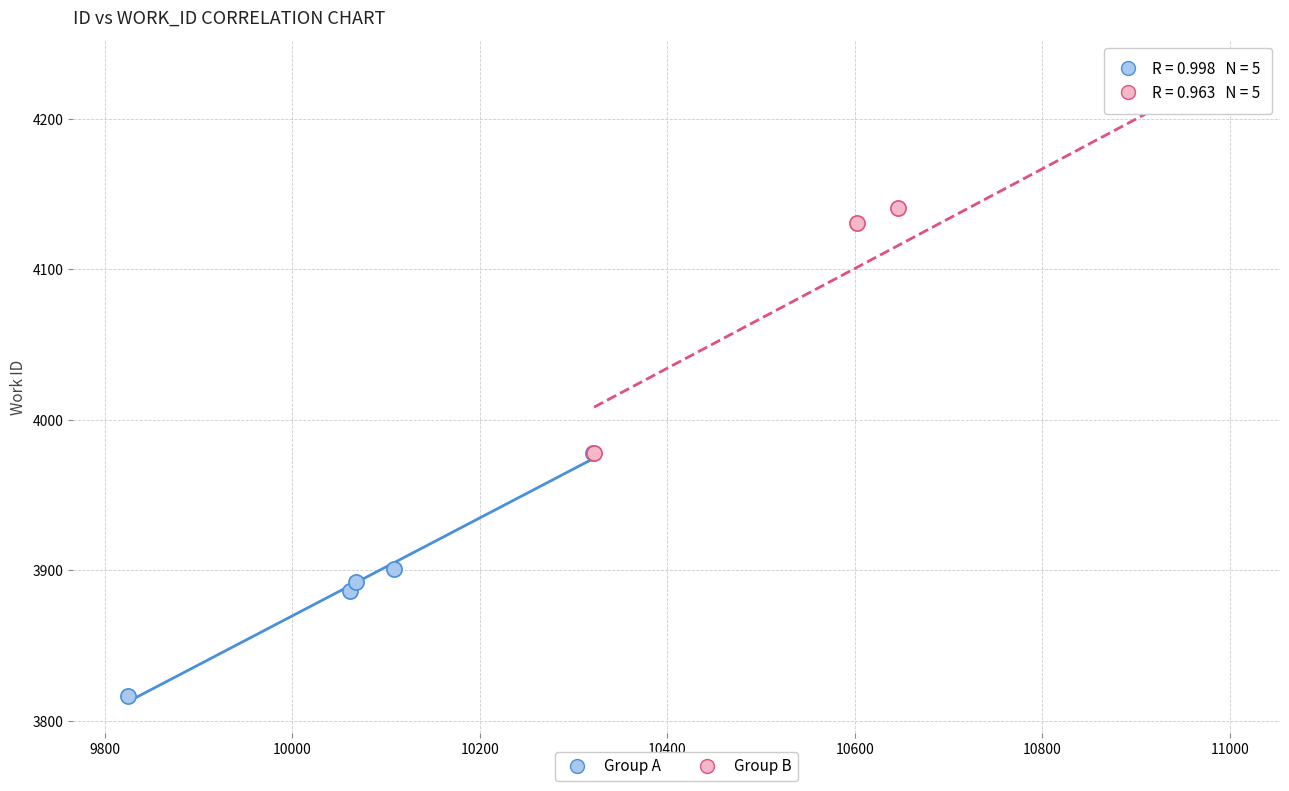

Which series contains the lowest Y value?

Group A